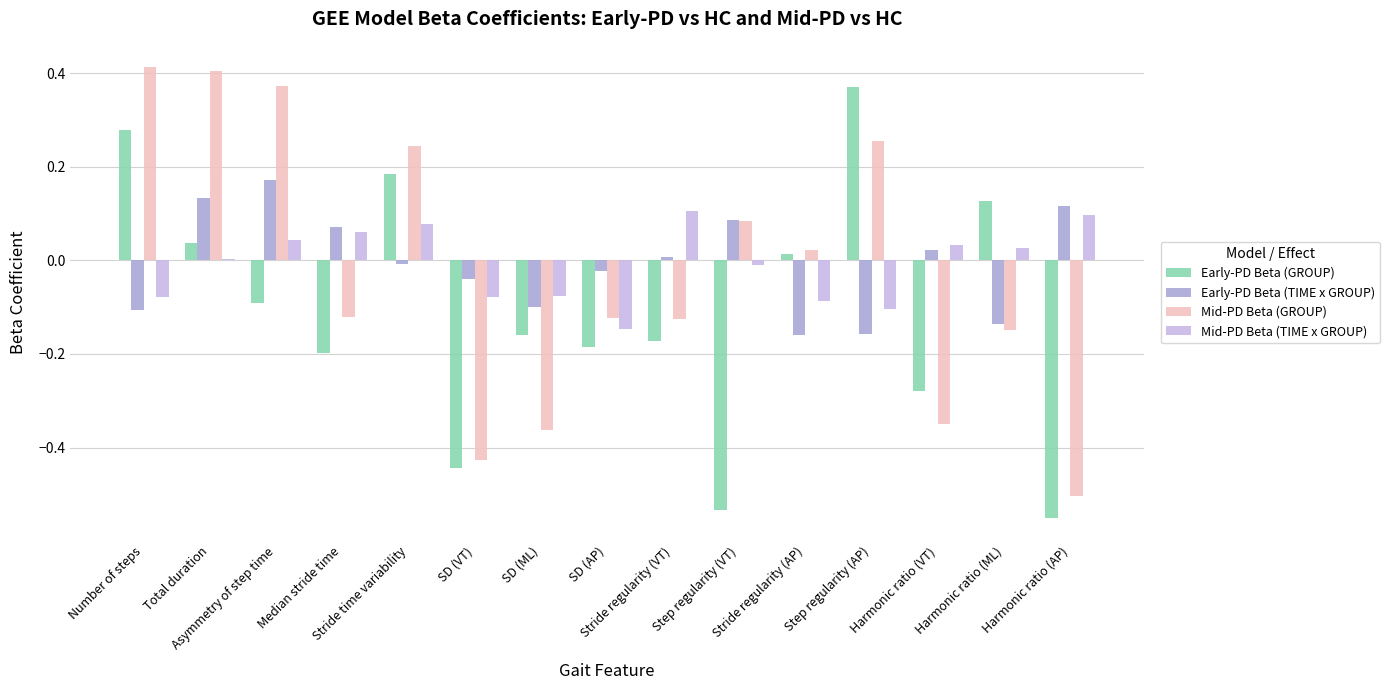

What is the smallest value displayed?

-0.6